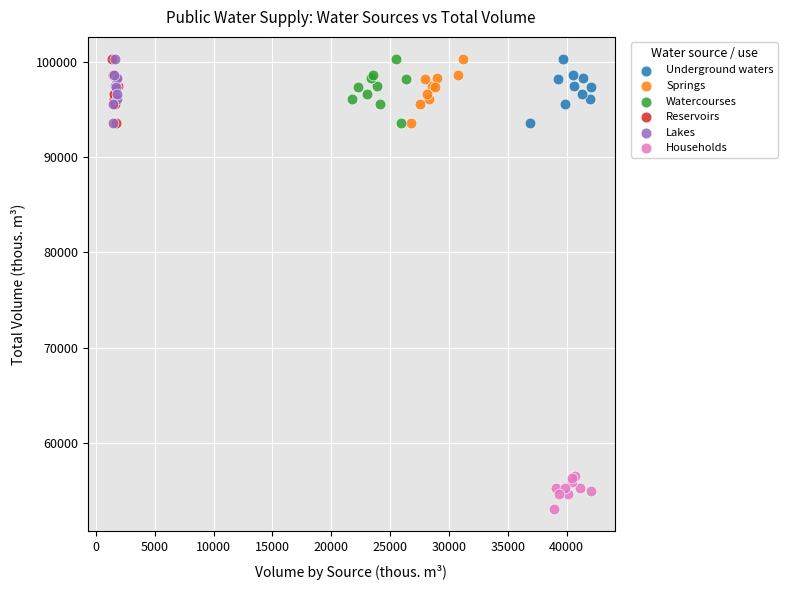

Which series contains the lowest Y value?

Households